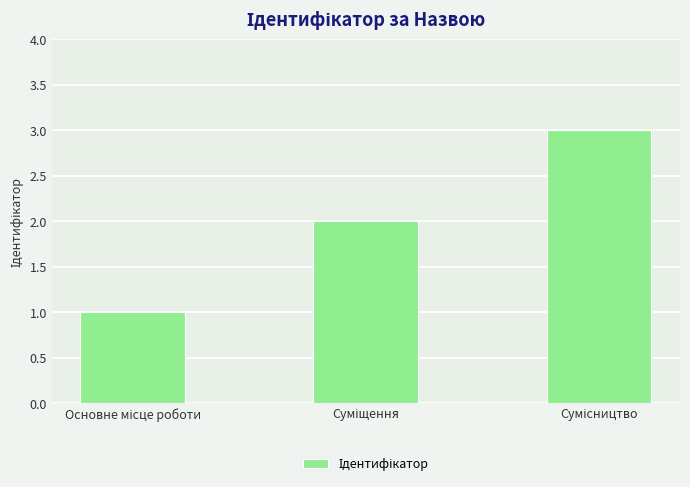

What is the value of the 1st bar from the left?

1